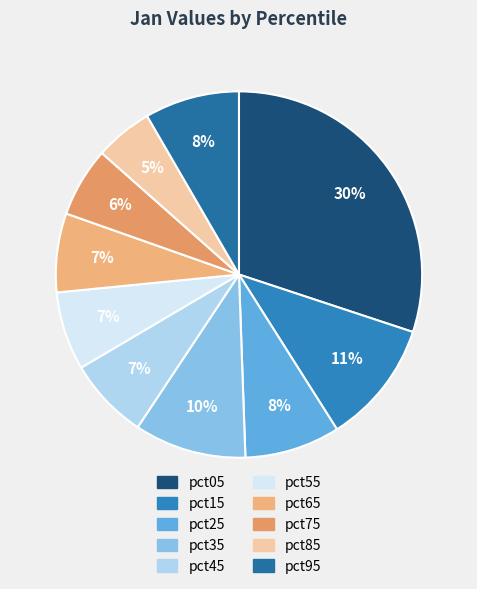

How many segments does this pie chart have?

10